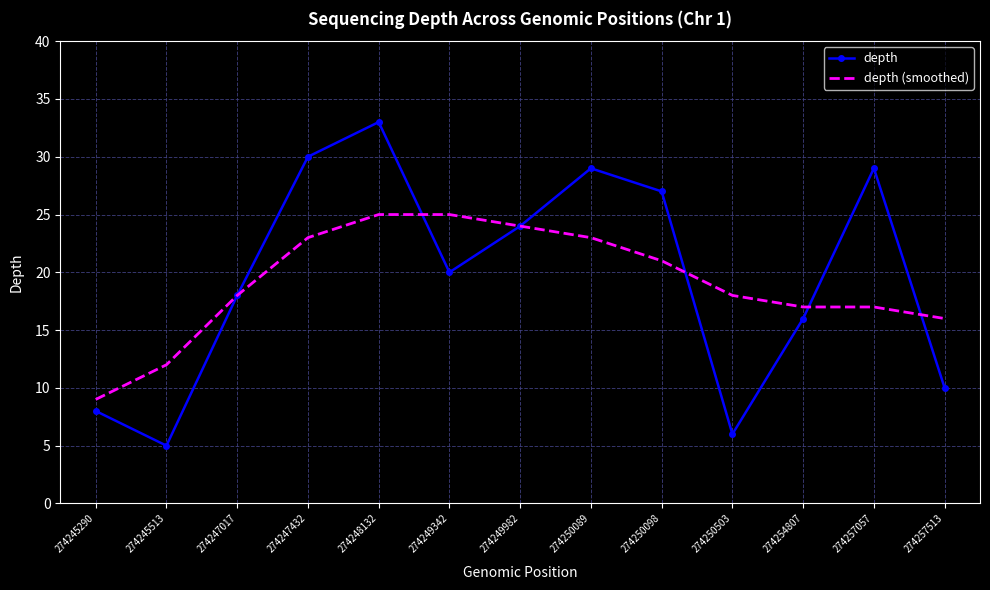

Reading right to left, extract all data points from this chart.

depth: 274257513=10	274257057=29	274254807=16	274250503=6	274250098=27	274250089=29	274249982=24	274249342=20	274248132=33	274247432=30	274247017=18	274245513=5	274245290=8
depth (smoothed): 274257513=16	274257057=17	274254807=17	274250503=18	274250098=21	274250089=23	274249982=24	274249342=25	274248132=25	274247432=23	274247017=18	274245513=12	274245290=9